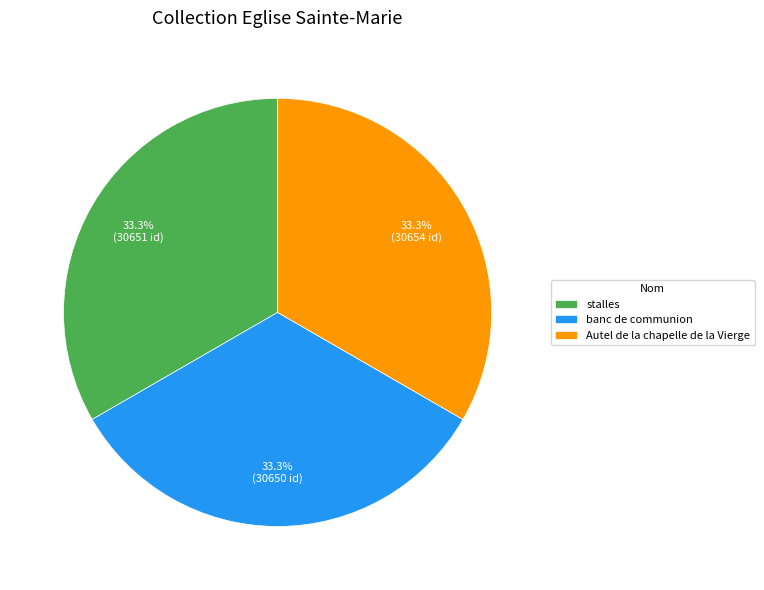

What percentage do stalles and Autel de la chapelle de la Vierge together represent?

66.7%